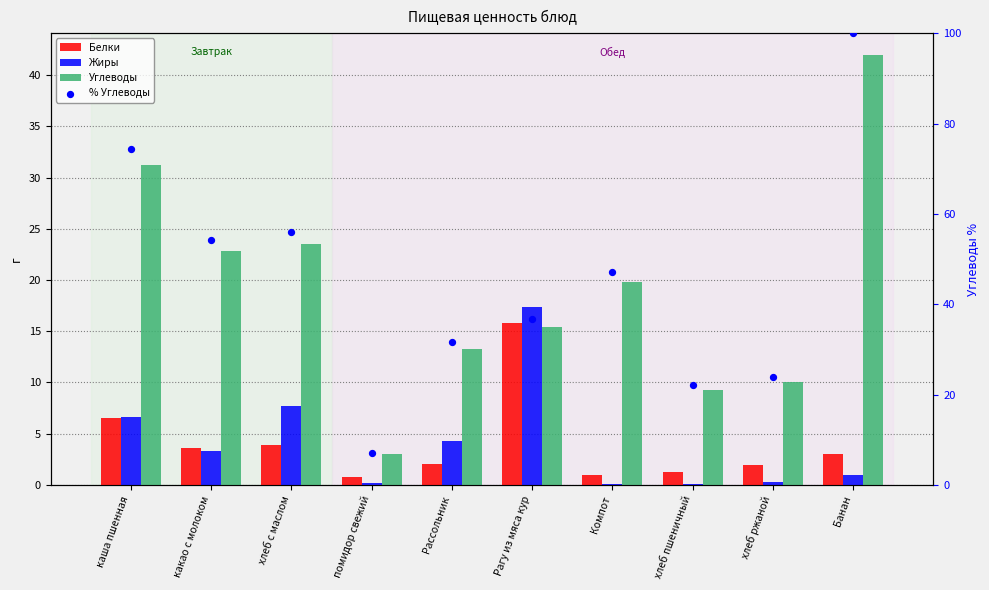

Is the value of Белки at Рагу из мяса кур greater than the value of % Углеводы at Рагу из мяса кур?

No